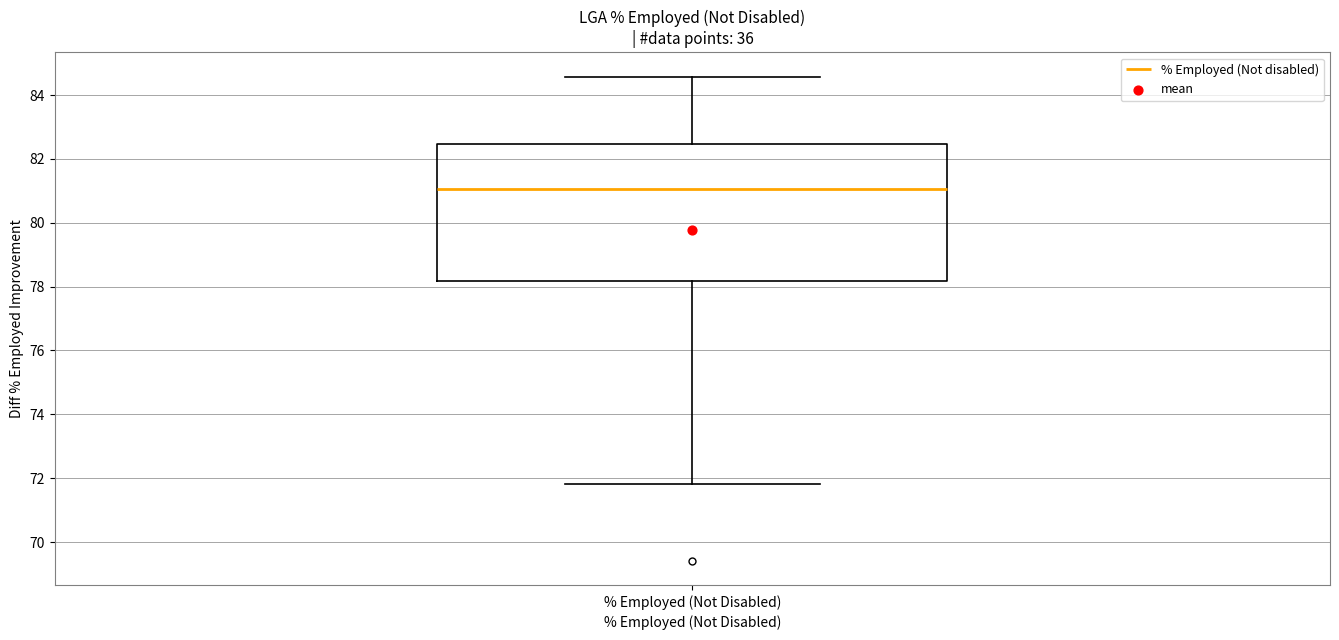

Read this box plot against the y-axis: the position of the median line, the range covered by the box, and the ends of both whiskers. The values are not printed on the chart, so give them approximately, as read against the axis.

median 81.0, box 78.2 to 82.4, whiskers 71.8 to 84.6